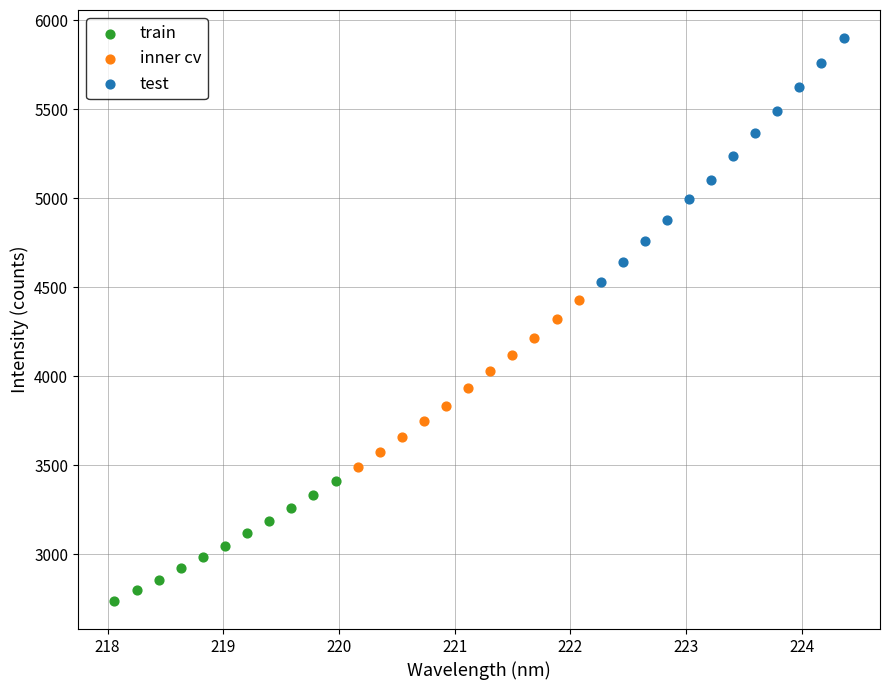

Which series reaches the minimum Y coordinate?

train